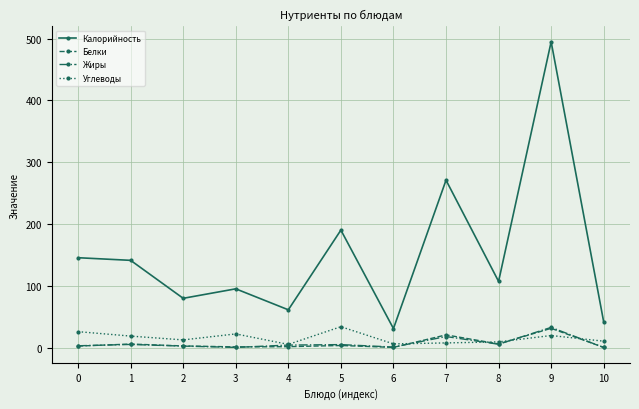

What is the sum of the Углеводы values at 2 and 7?

19.7